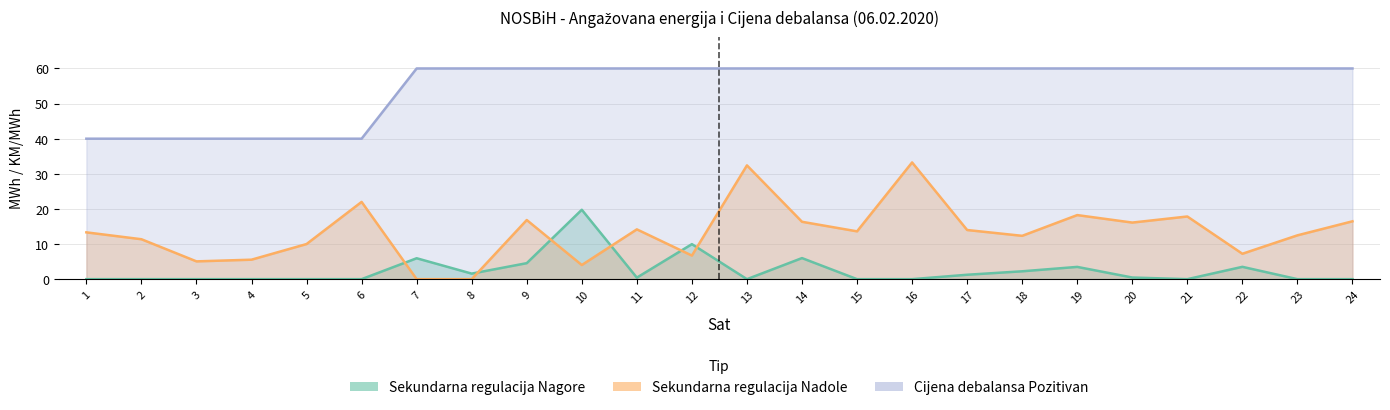

What is the difference between the Sekundarna regulacija Nagore values at 8 and 1?

1.6